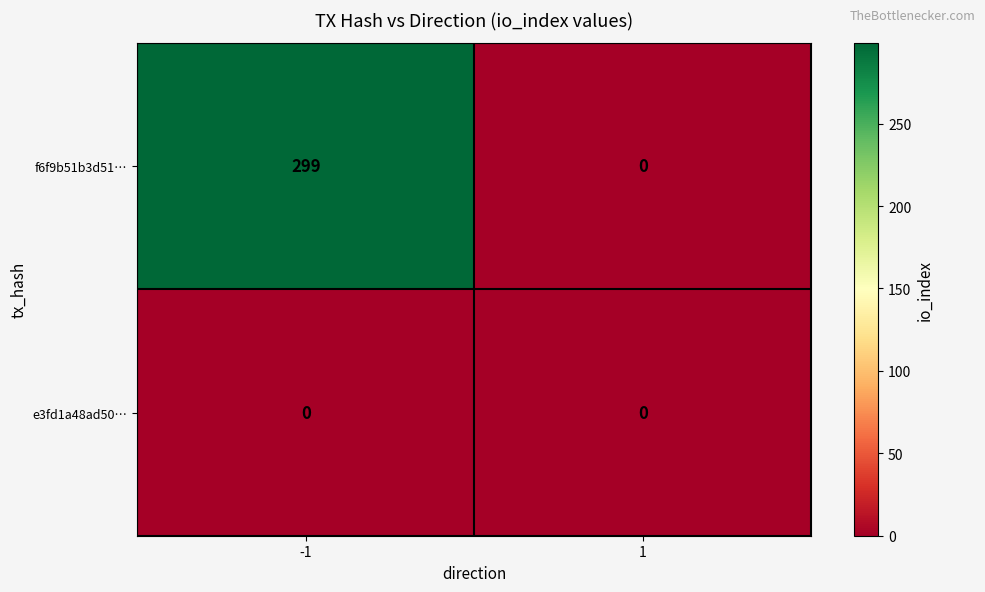

Which series has the largest total across all categories?

f6f9b51b3d51…